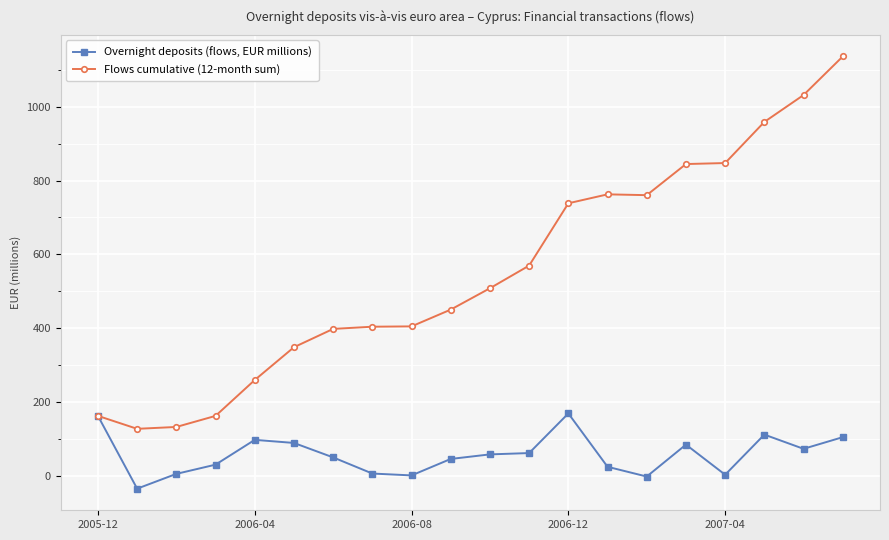

What is the value of the Flows cumulative (12-month sum) point at the 9th from the left?

404.7